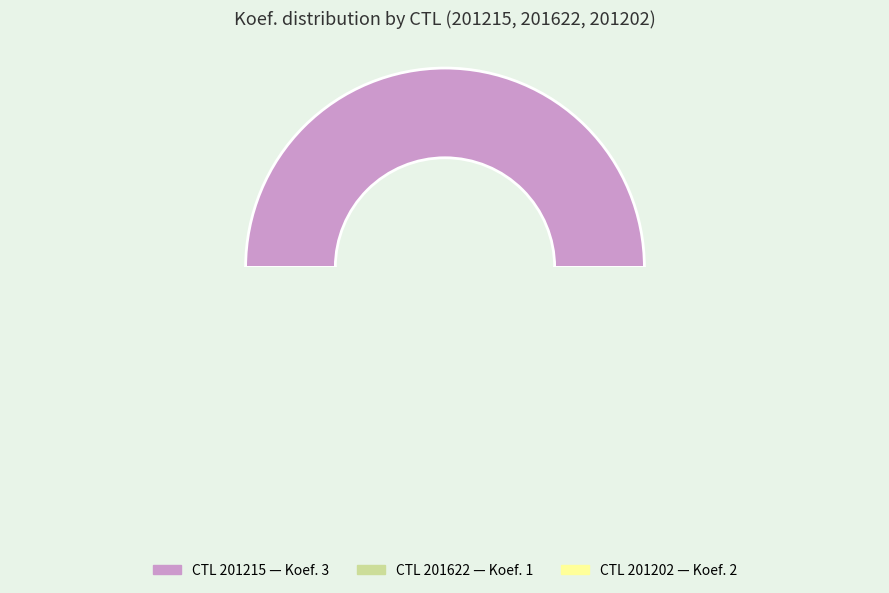

What is the ratio of the value at 201202 to the value at 201215?

0.7